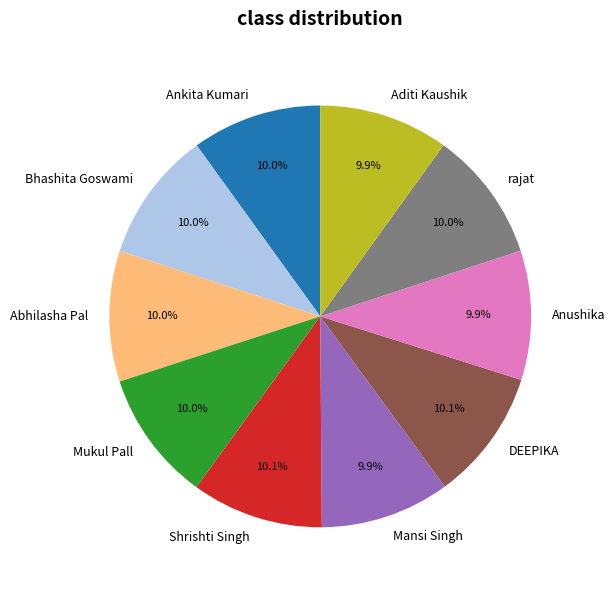

Do DEEPIKA and rajat together represent more than half of the pie?

No